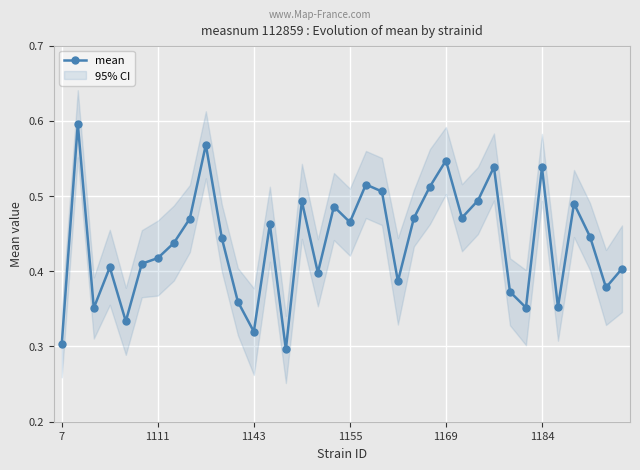

The mean series shows 0.2 at 7. True or false?

False